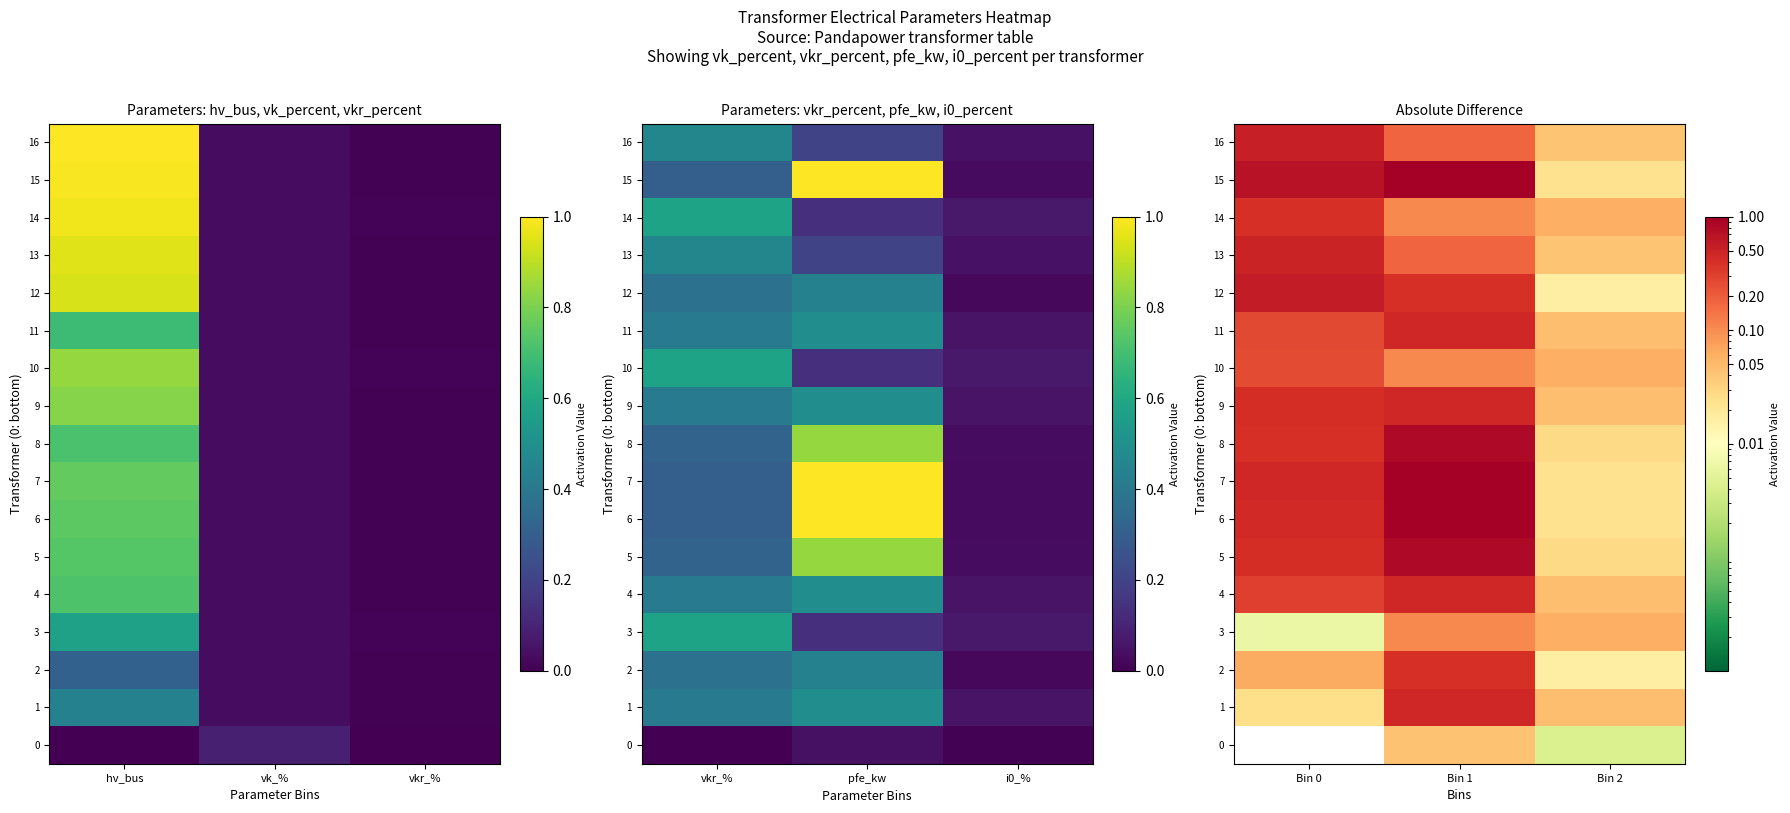

At which category does the chart reach its minimum across all series?

Bin 0